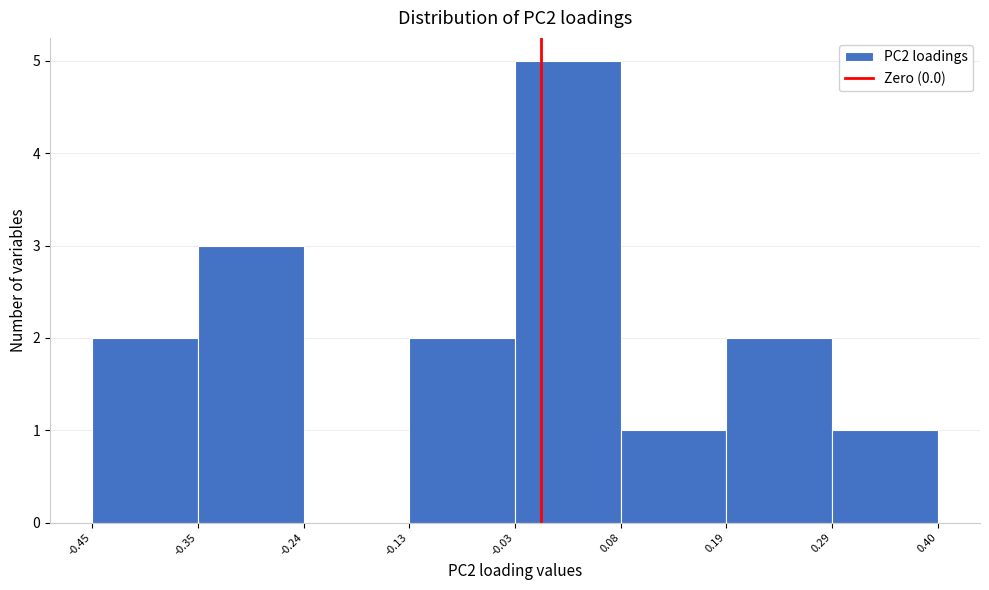

Reading left to right, list every bar in this chart as the range it spans on the x-axis followed by its height. The values are not printed on the chart, so give them approximately, as read against the axis.

-0.45 to -0.35: 2
-0.35 to -0.24: 3
-0.24 to -0.13: 0
-0.13 to -0.03: 2
-0.03 to 0.08: 5
0.08 to 0.19: 1
0.19 to 0.29: 2
0.29 to 0.40: 1